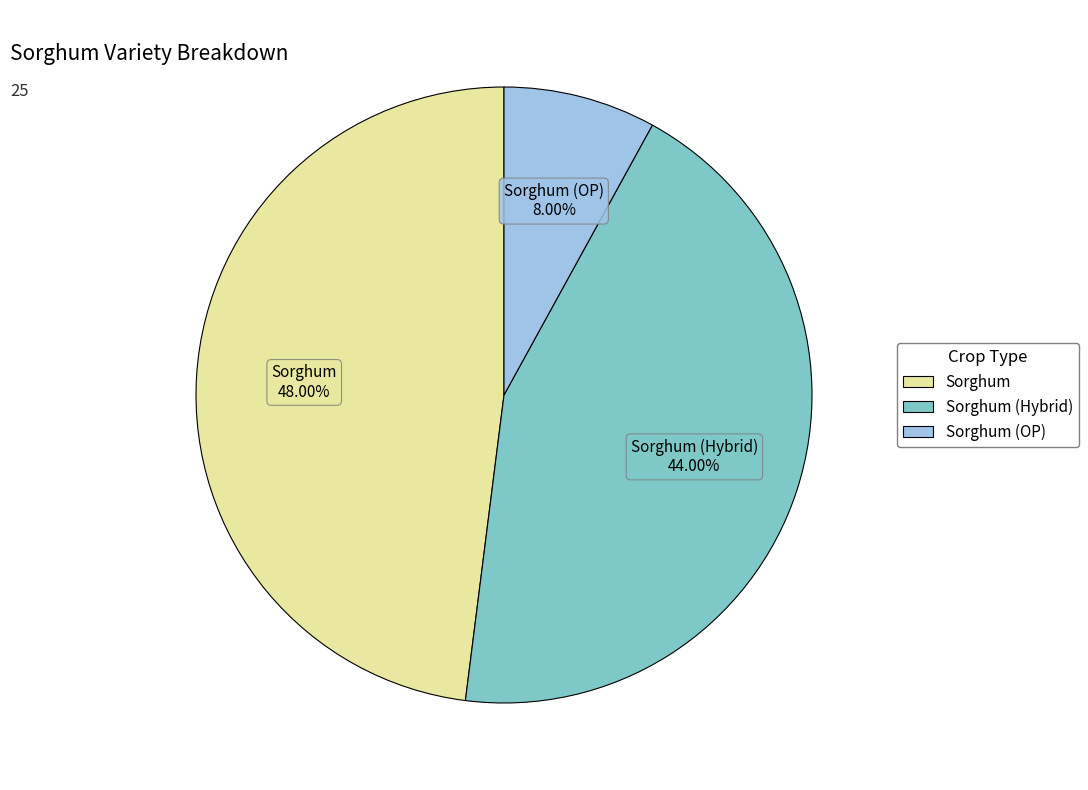

Is Sorghum the majority of the pie?

No